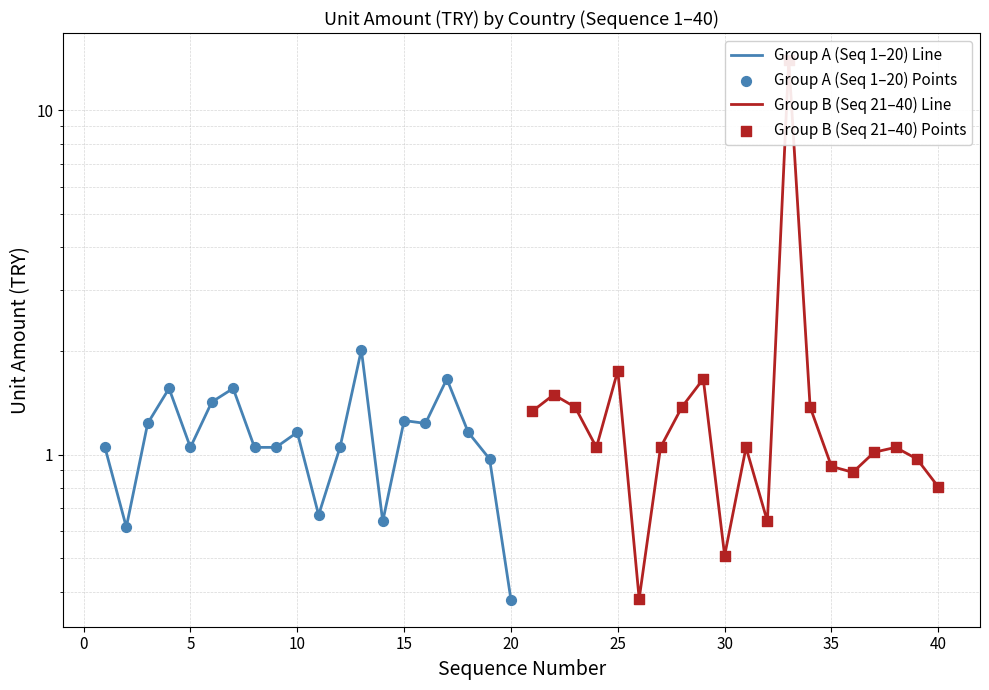

At how many categories does at least one series exceed 9?

1